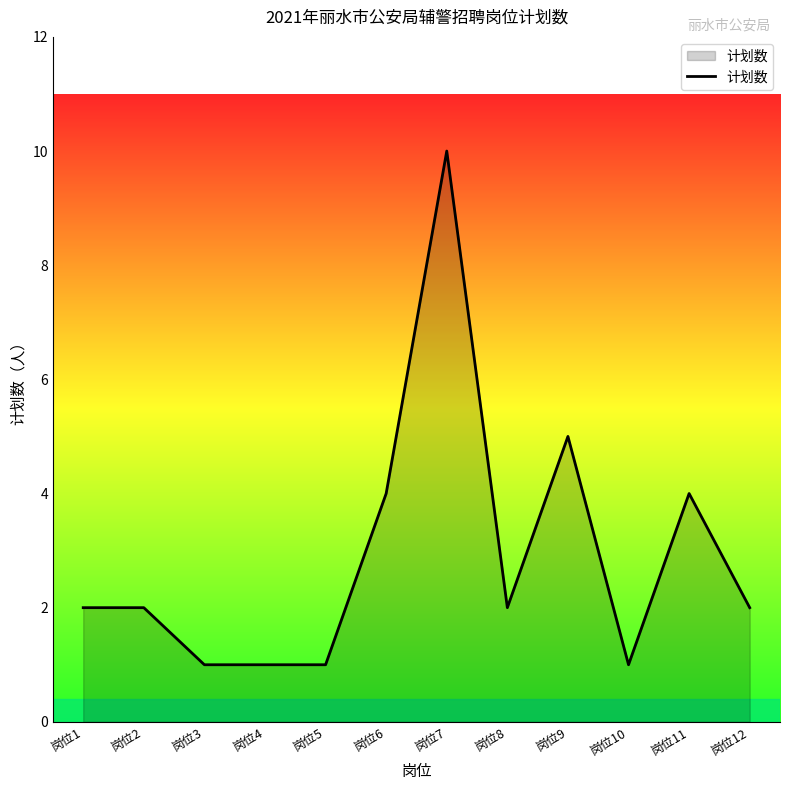

Reading left to right, extract all data points from this chart.

岗位1=2	岗位2=2	岗位3=1	岗位4=1	岗位5=1	岗位6=4	岗位7=10	岗位8=2	岗位9=5	岗位10=1	岗位11=4	岗位12=2